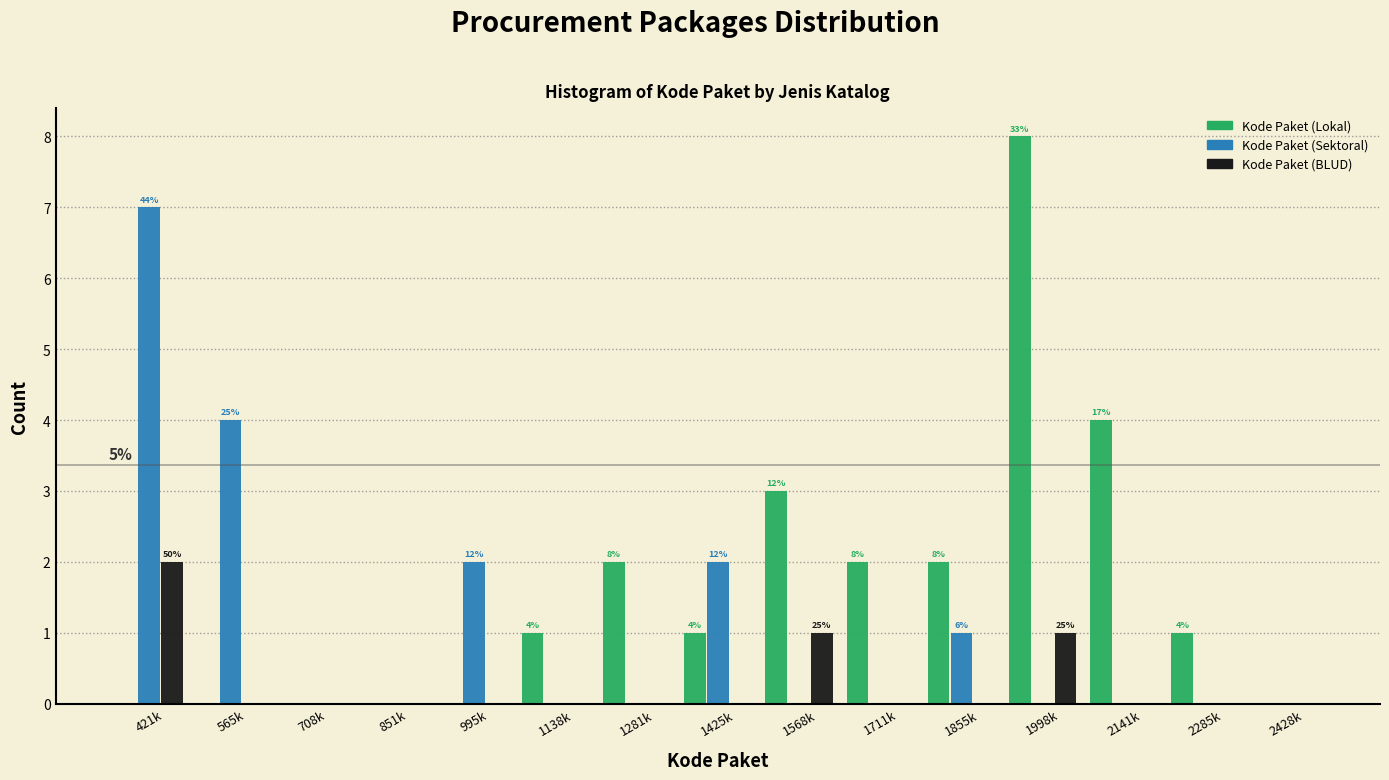

Is it true that Kode Paket (BLUD) equals 0 at 1711k?

True